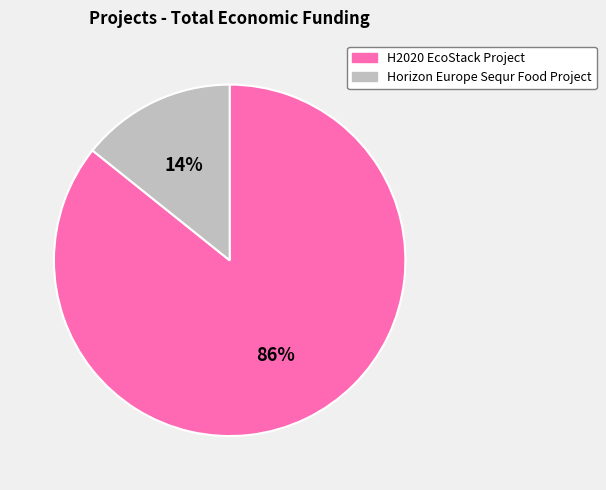

Between H2020 EcoStack Project and Horizon Europe Sequr Food Project, which is larger?

H2020 EcoStack Project